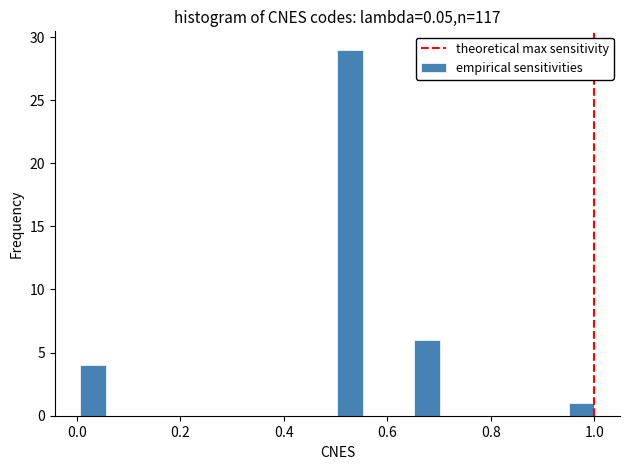

Around what value on the x-axis is the tallest bar? Give the approximate position of its centre, as read against the axis.

0.52